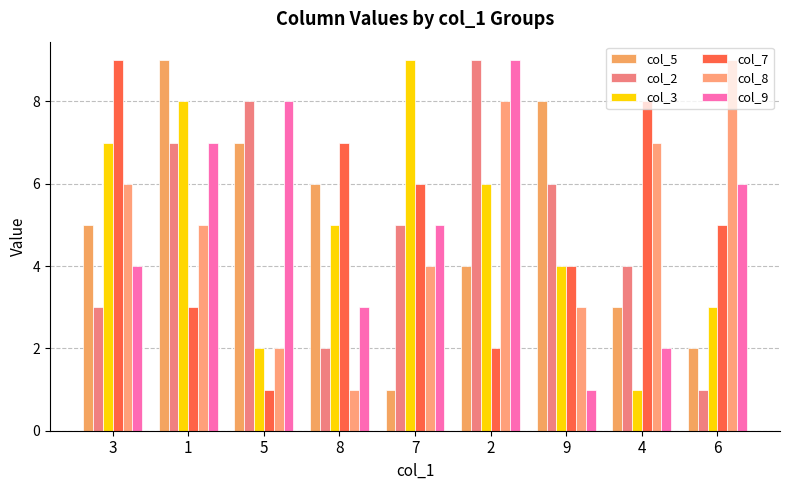

What is the maximum value for col_9?

9